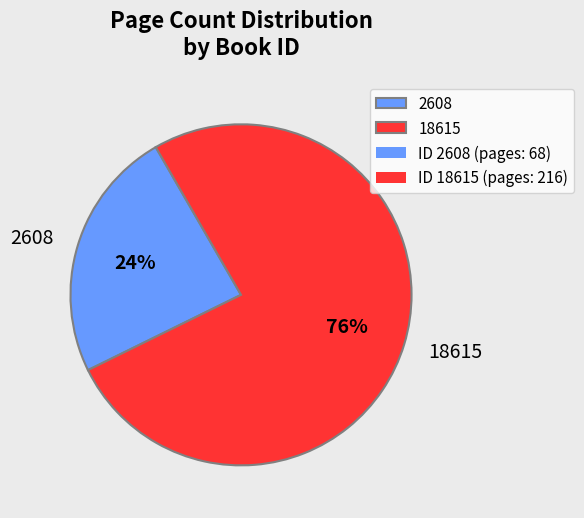

Rank the categories by value from highest to lowest.

18615, 2608